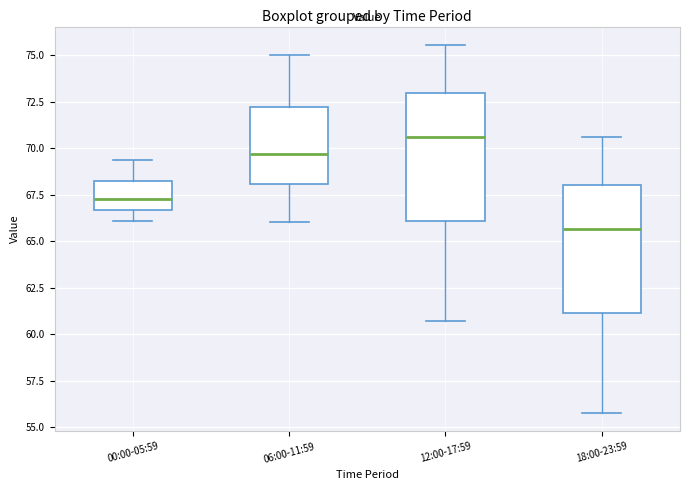

Reading left to right, read every box against the y-axis: the position of its median line, the range the box covers, and the ends of its whiskers. The values are not printed on the chart, so give them approximately, as read against the axis.

00:00-05:59: median 67.5, box 66.5 to 68.0, whiskers 66.0 to 69.5
06:00-11:59: median 69.5, box 68.0 to 72.0, whiskers 66.0 to 75.0
12:00-17:59: median 70.5, box 66.0 to 73.0, whiskers 60.5 to 75.5
18:00-23:59: median 65.5, box 61.0 to 68.0, whiskers 56.0 to 70.5